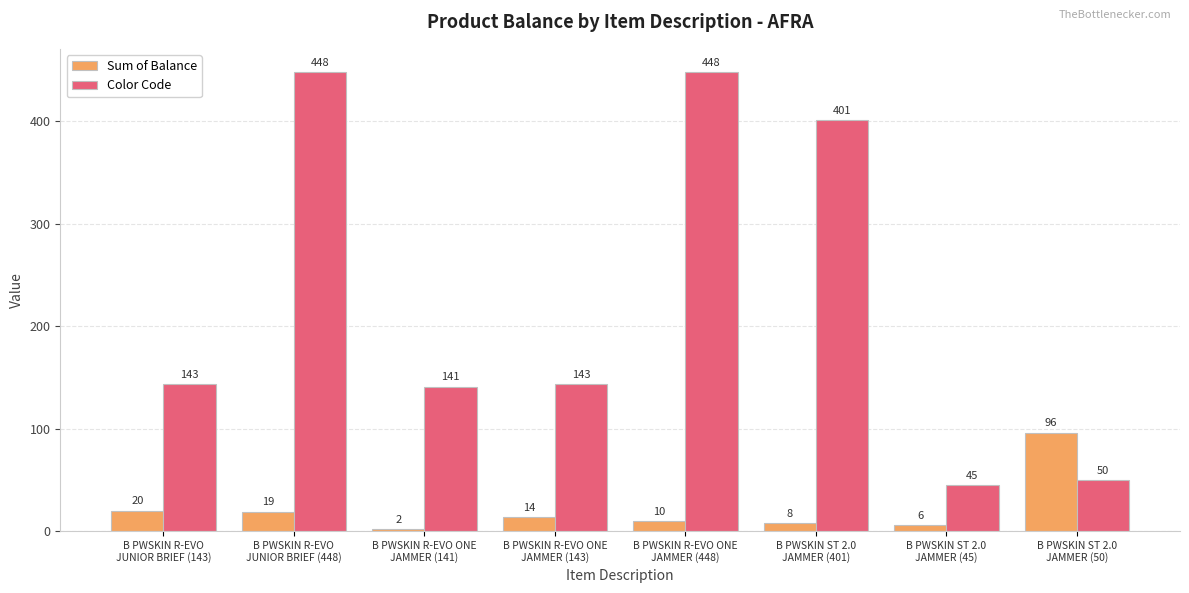

What is the maximum value shown in the chart?

448